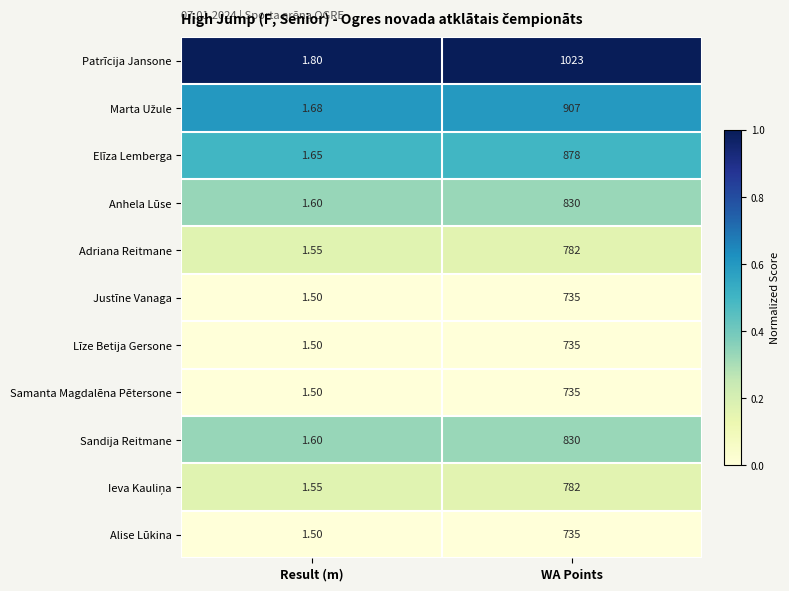

What is the total value across all series at WA Points?

8972.0